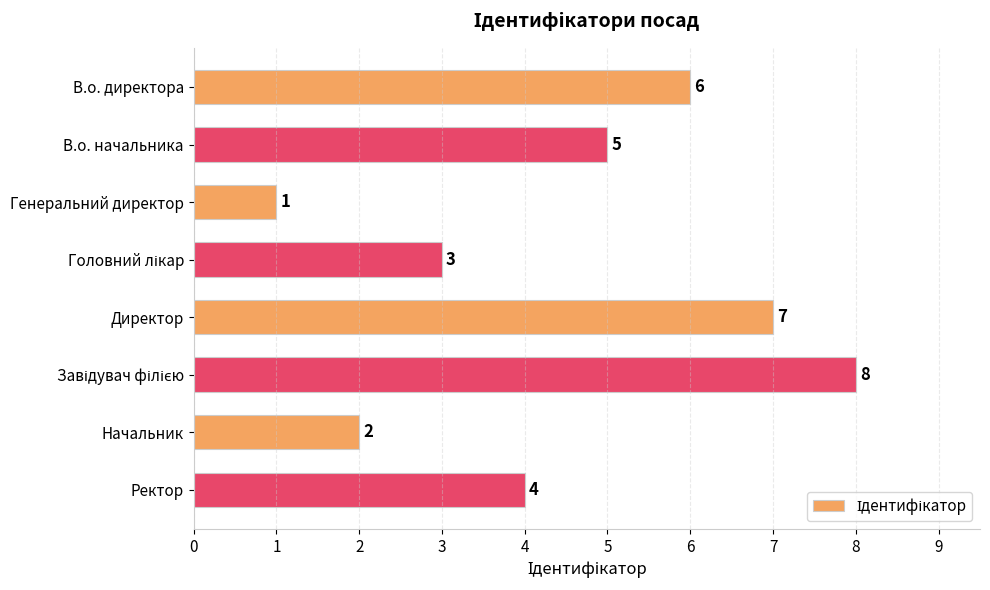

Reading top to bottom, list all the values displayed in this chart.

6	5	1	3	7	8	2	4